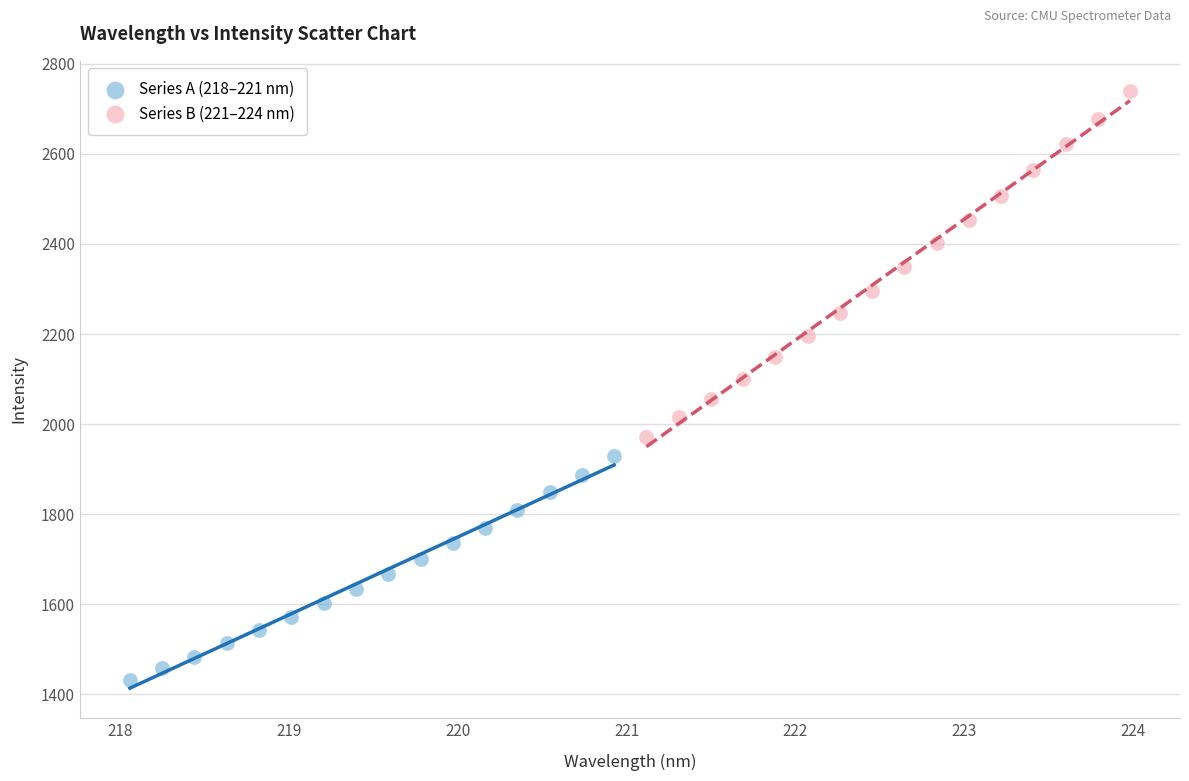

Which series has the largest Y range (max minus min)?

Series B (221–224 nm)